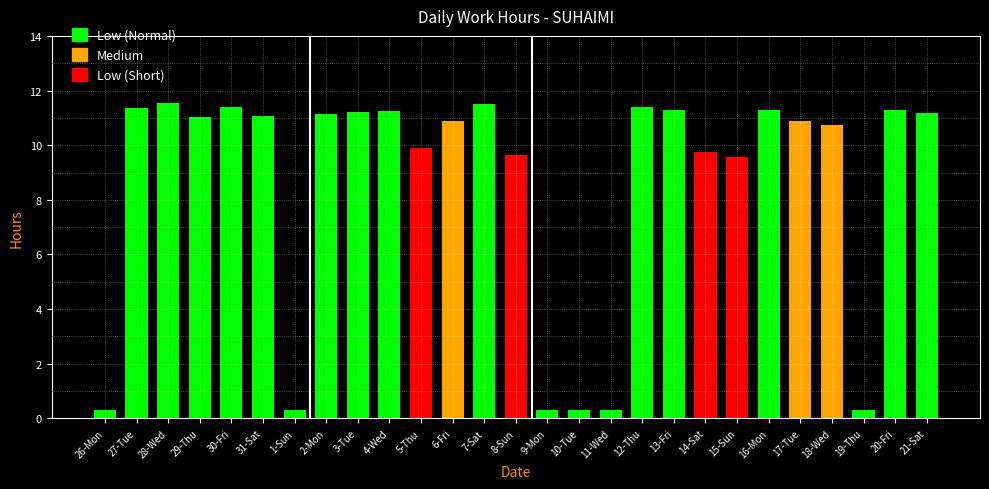

At how many categories does at least one series exceed 7?

21